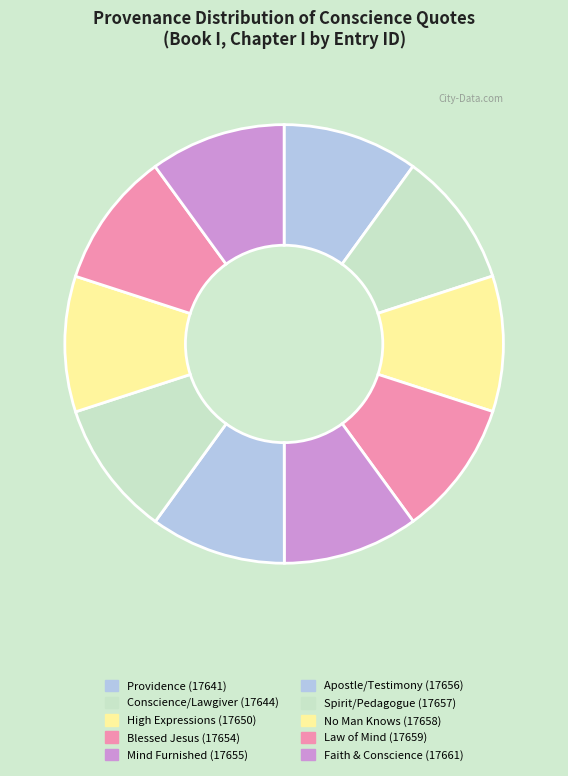

Rank the categories by value from lowest to highest.

Book I, Chapter I (Providence), Book I, Chapter I (Conscience/Lawgiver), Book I, Chapter I (High Expressions), Book I, Chapter I (Blessed Jesus), Book I, Chapter I (Mind Furnished), Book I, Chapter I (Apostle/Testimony), Book I, Chapter I (Spirit/Pedagogue), Book I, Chapter I (No Man Knows), Book I, Chapter I (Law of Mind), Book I, Chapter I (Faith & Conscience)